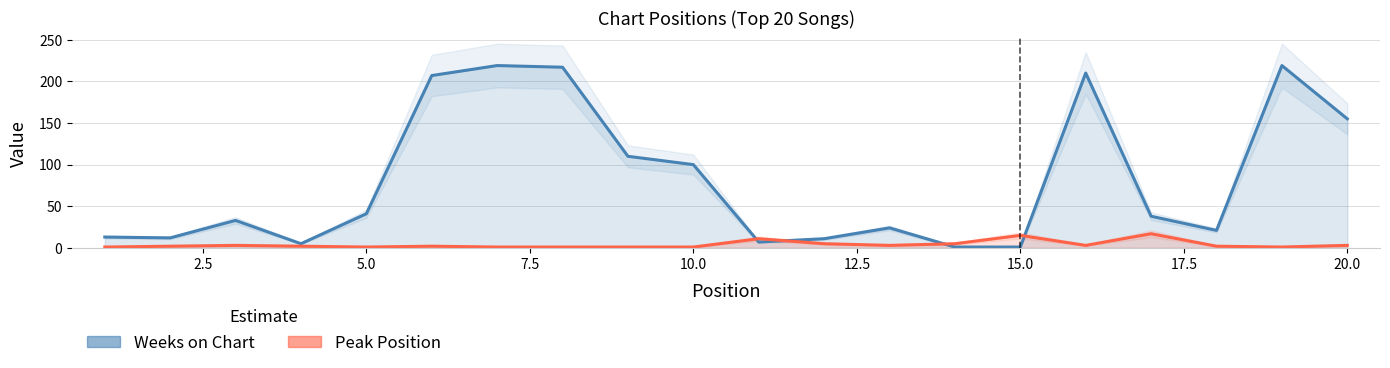

How many data points in Peak Position are less than 2?

7